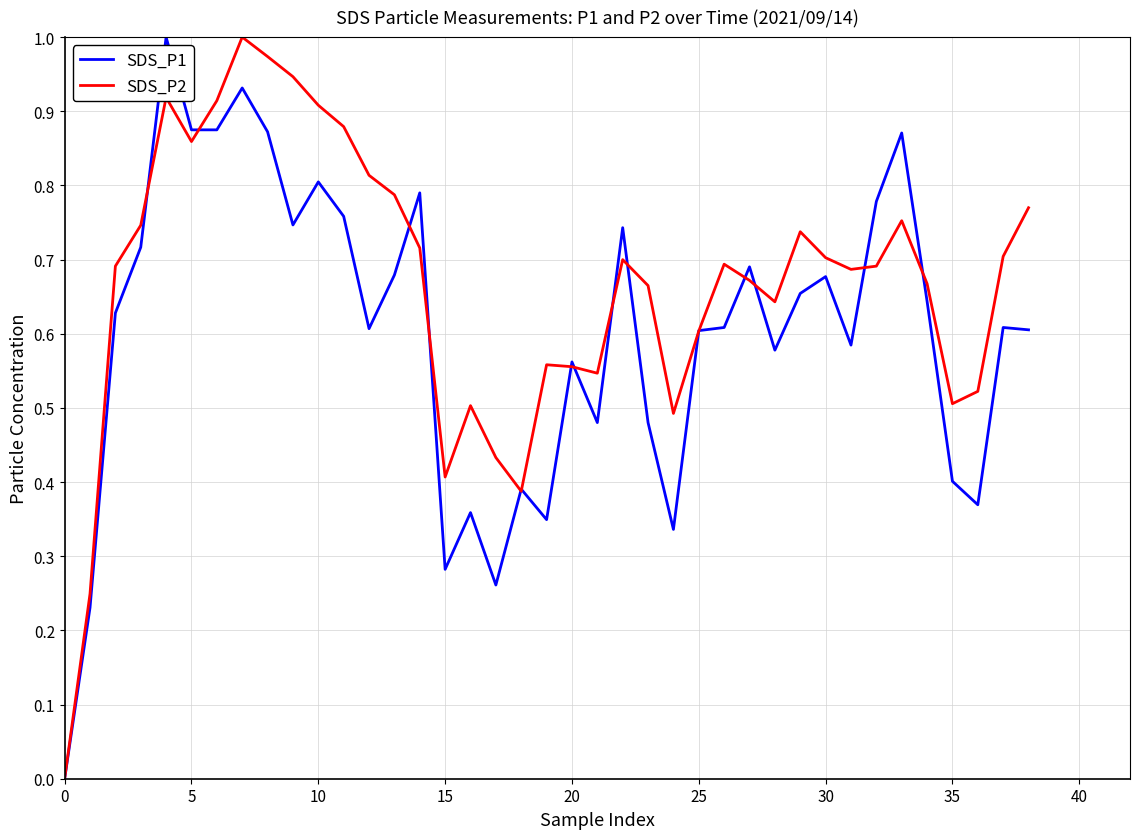

Which series has the largest total across all categories?

SDS_P2